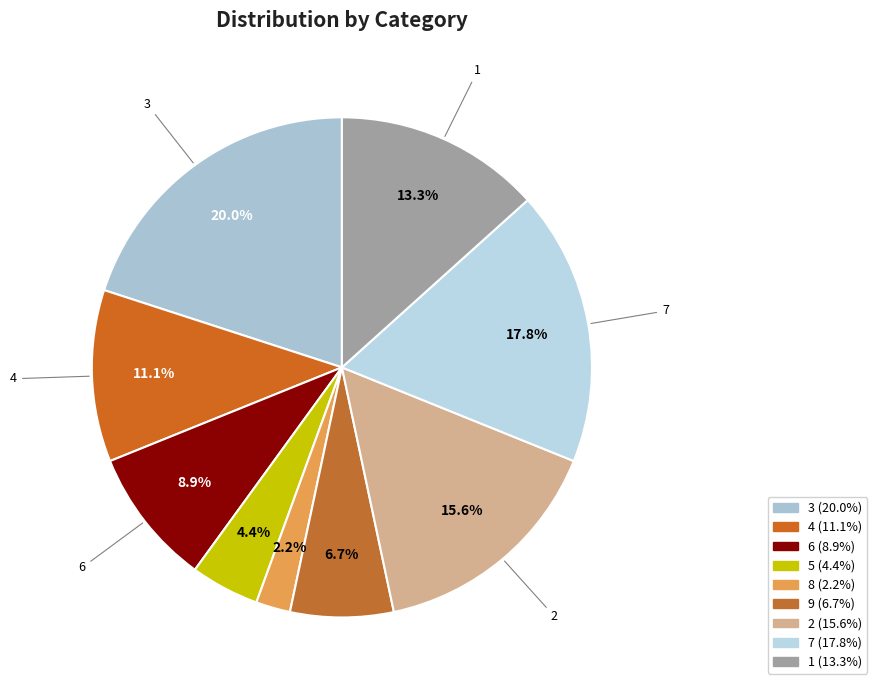

How many segments does this pie chart have?

9